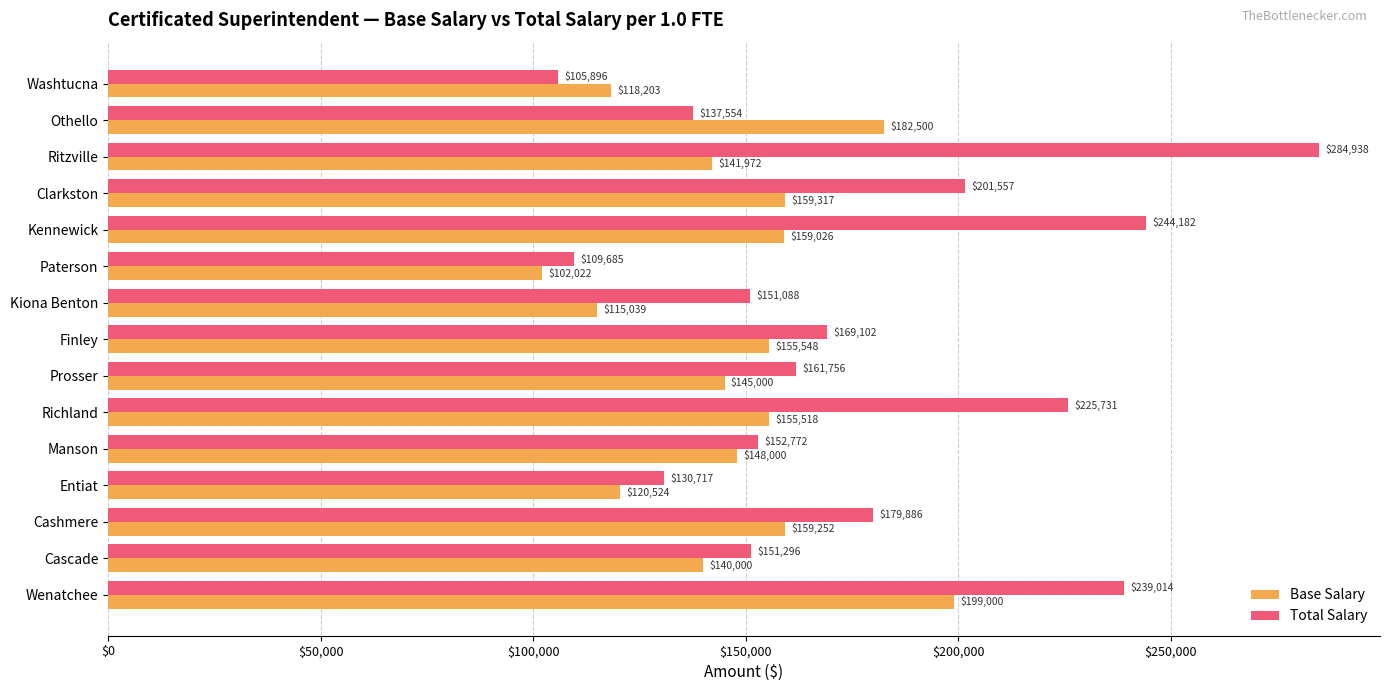

Which series changed the most between Paterson and Richland?

Total Salary